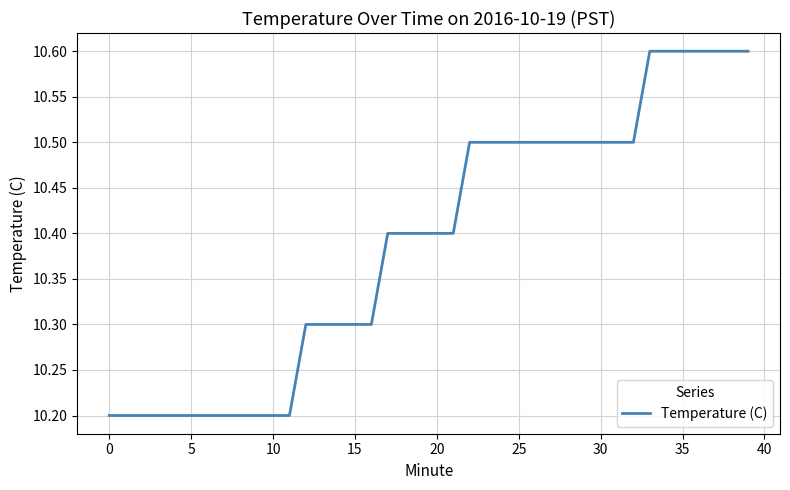

What is the difference between the maximum and minimum values?

0.4